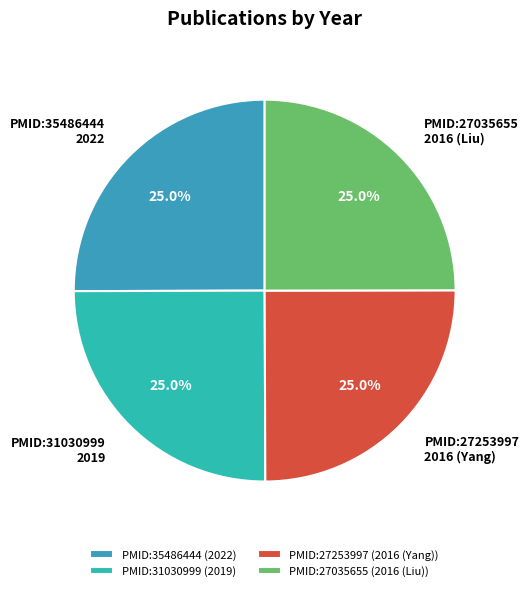

Is there any slice that represents more than half of the pie?

No